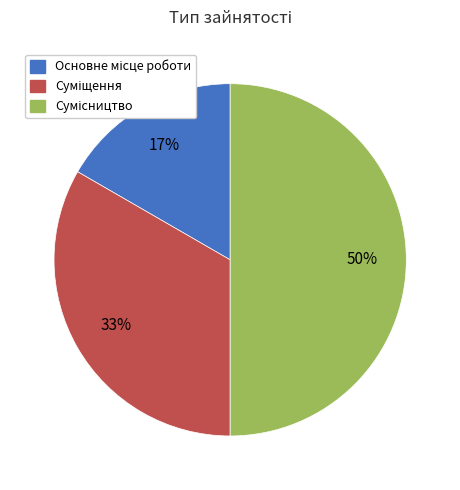

To the nearest percent, what is the average slice percentage?

33%